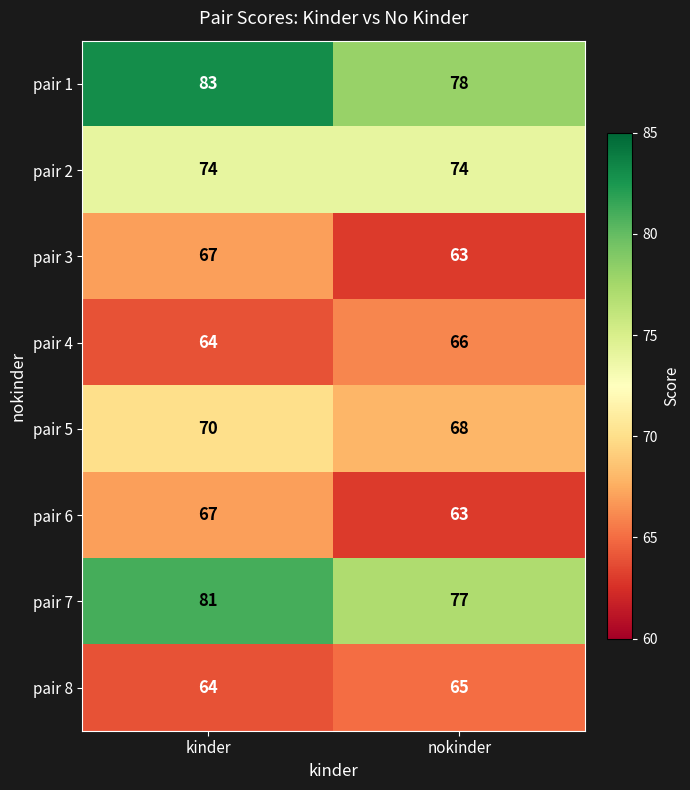

Reading left to right, extract all data points from this chart.

pair 1: 83	78
pair 2: 74	74
pair 3: 67	63
pair 4: 64	66
pair 5: 70	68
pair 6: 67	63
pair 7: 81	77
pair 8: 64	65